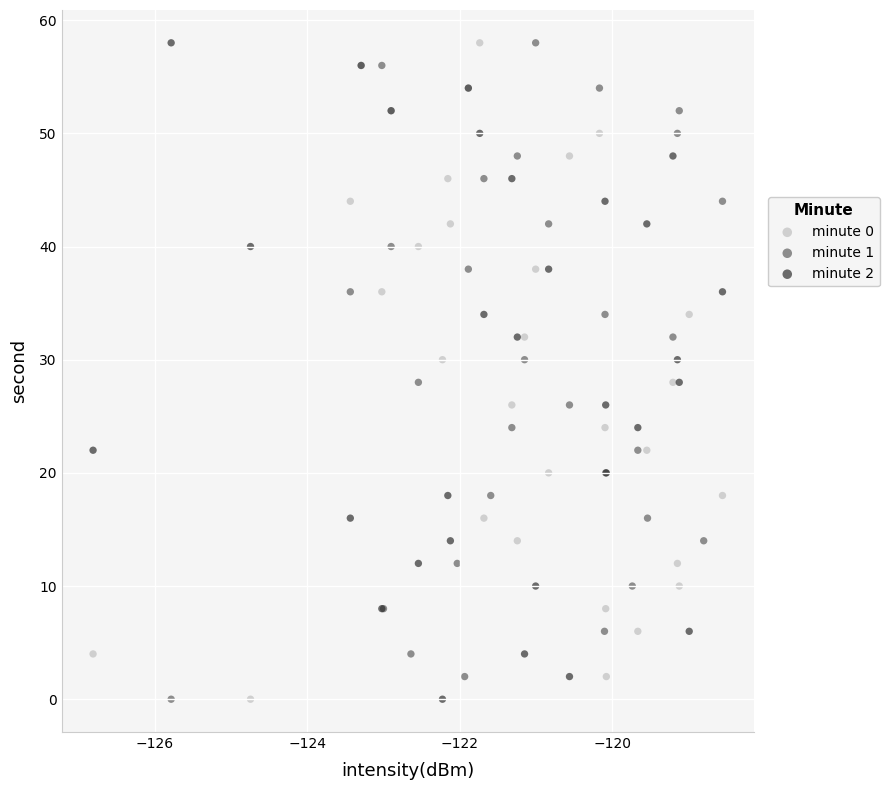

What are all the series names shown in the legend?

minute 0, minute 1, minute 2